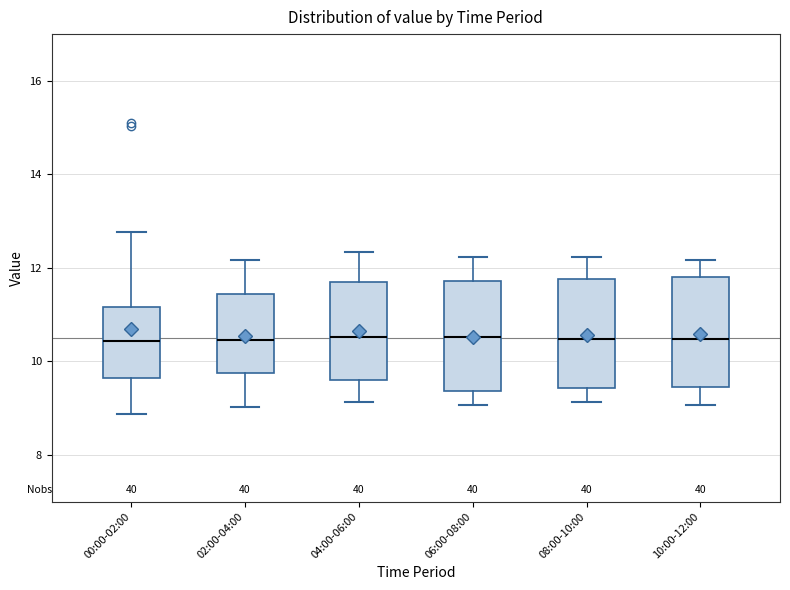

Where does the lower whisker of the box for 00:00-02:00 end on the y-axis? The values are not printed on the chart, so give them approximately, as read against the axis.

8.8